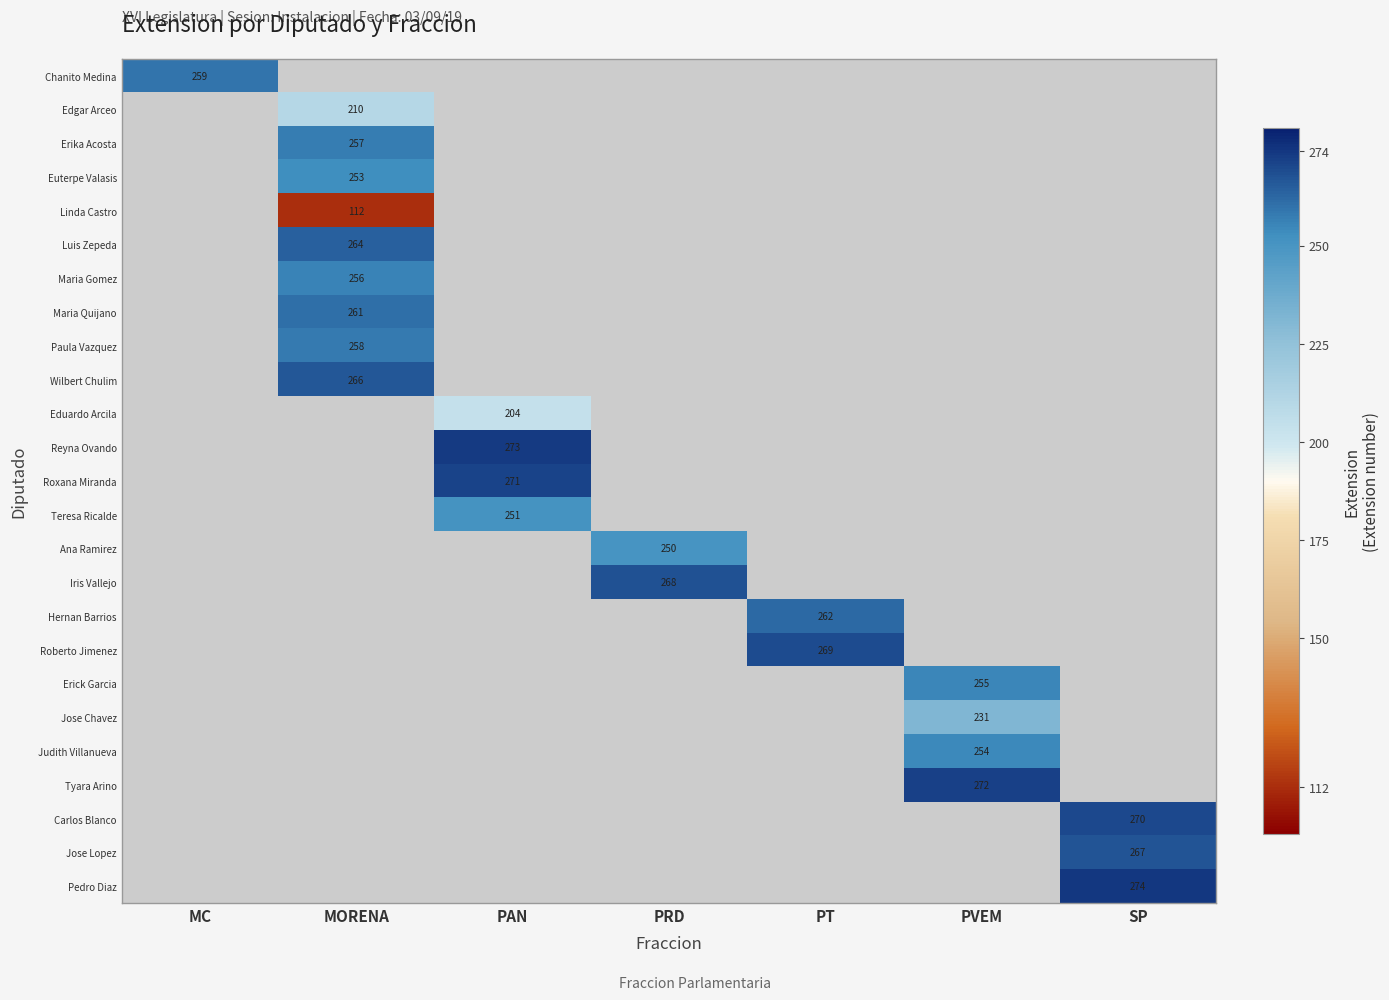

True or false: Iris Vallejo has a value of 88.0 at PRD.

False